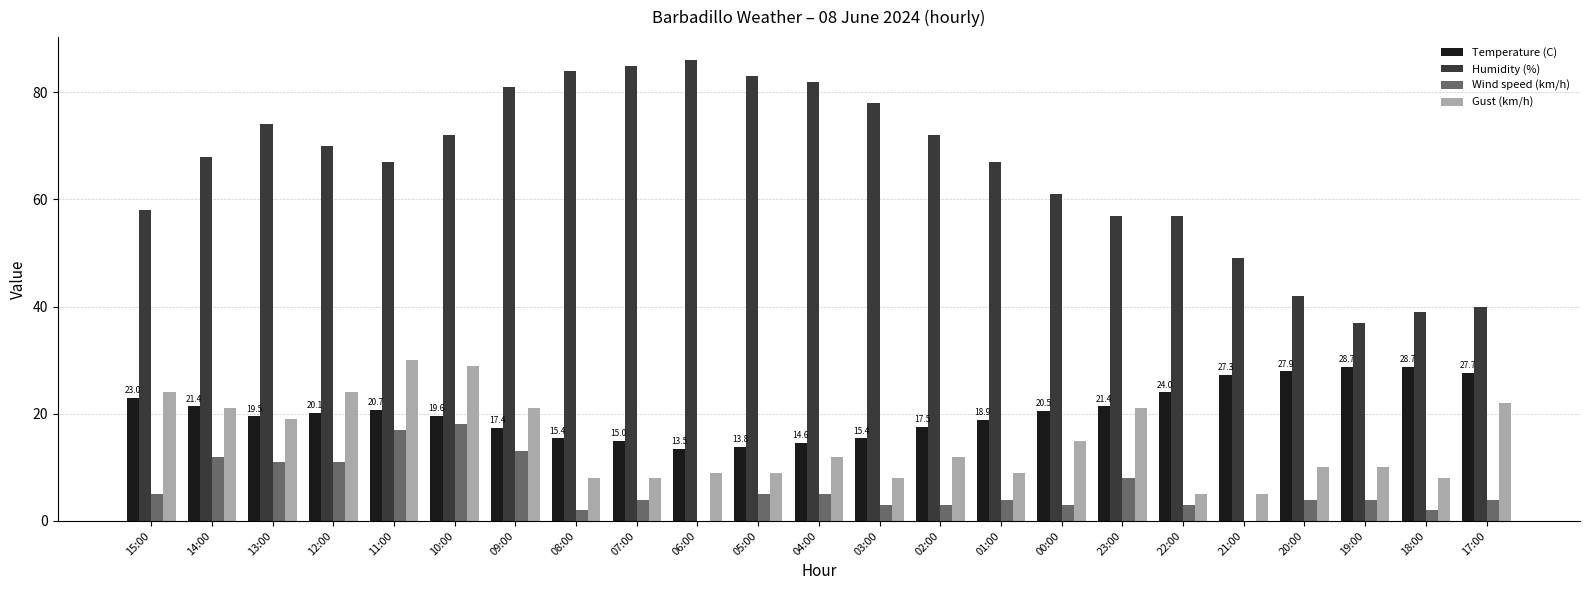

What is the total value across all series at 14:00?

122.4